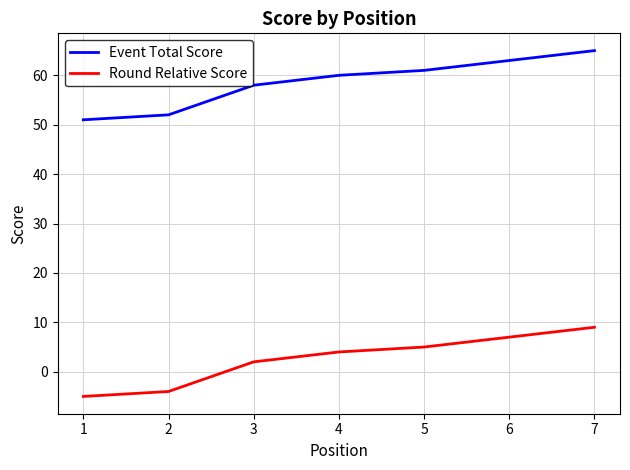

True or false: Event Total Score has more than 1 points higher than both neighbors.

False